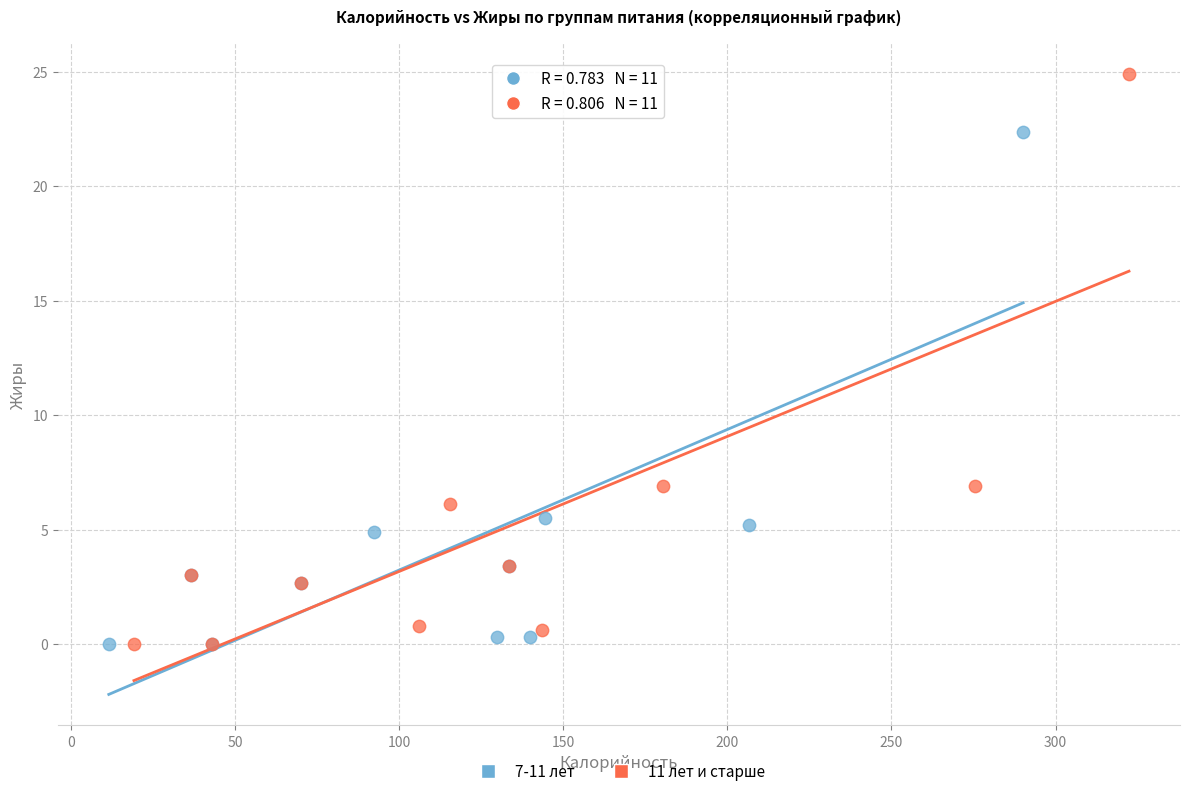

Which series has the widest spread of Y values?

11 лет и старше